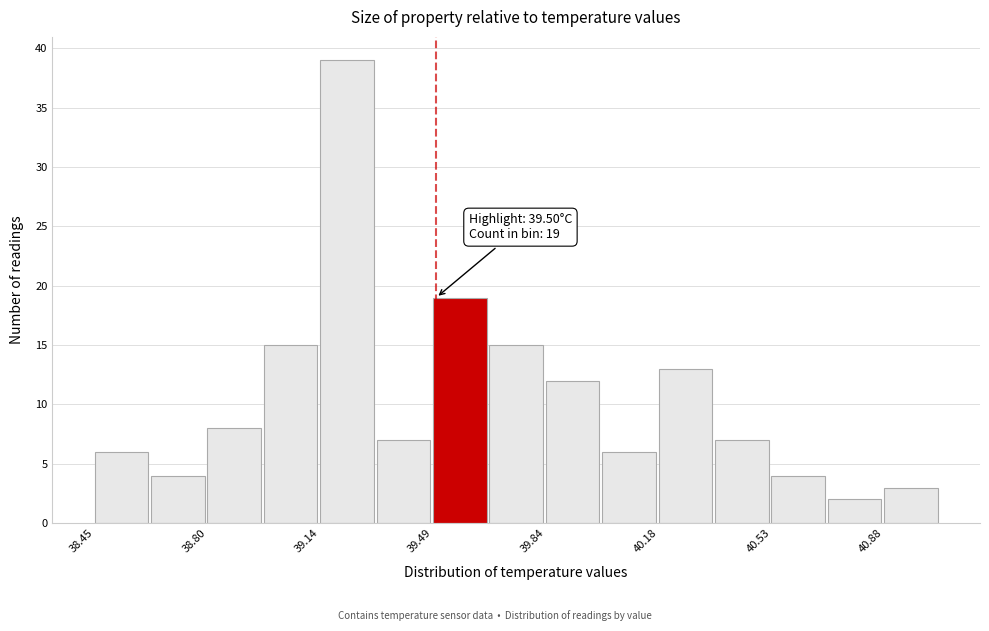

Around what value on the x-axis is the tallest bar? Give the approximate position of its centre, as read against the axis.

39.25